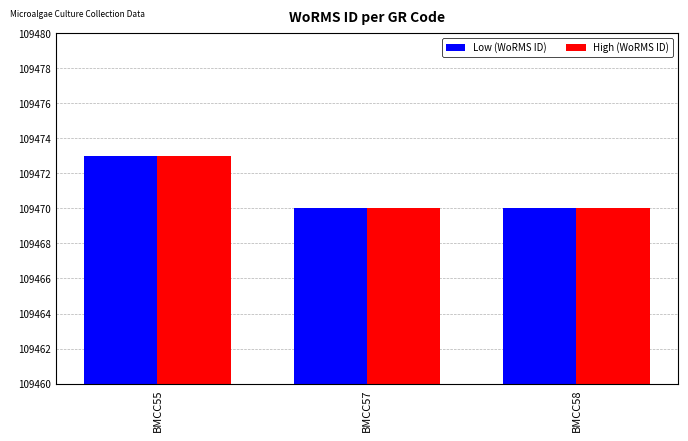

Reading left to right, list all the values displayed in this chart.

Low (WoRMS ID): 109473	109470	109470
High (WoRMS ID): 109473	109470	109470